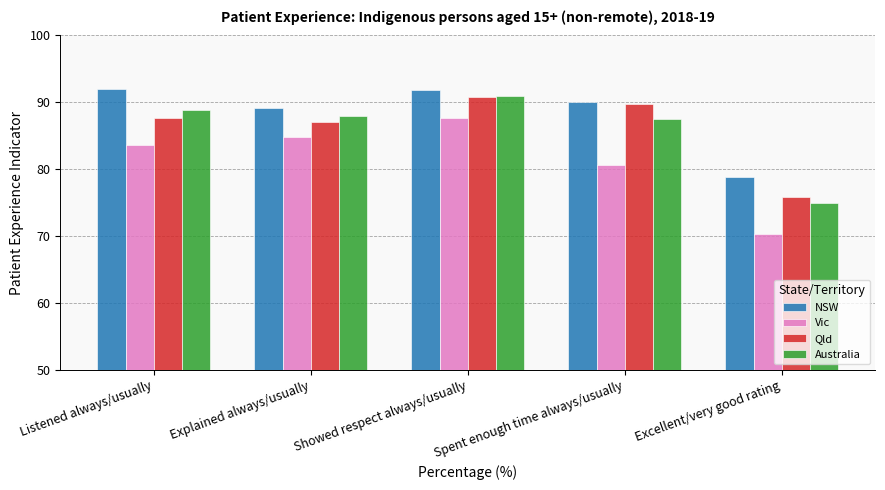

Where is Vic nearest to the value 78?

Spent enough time always/usually